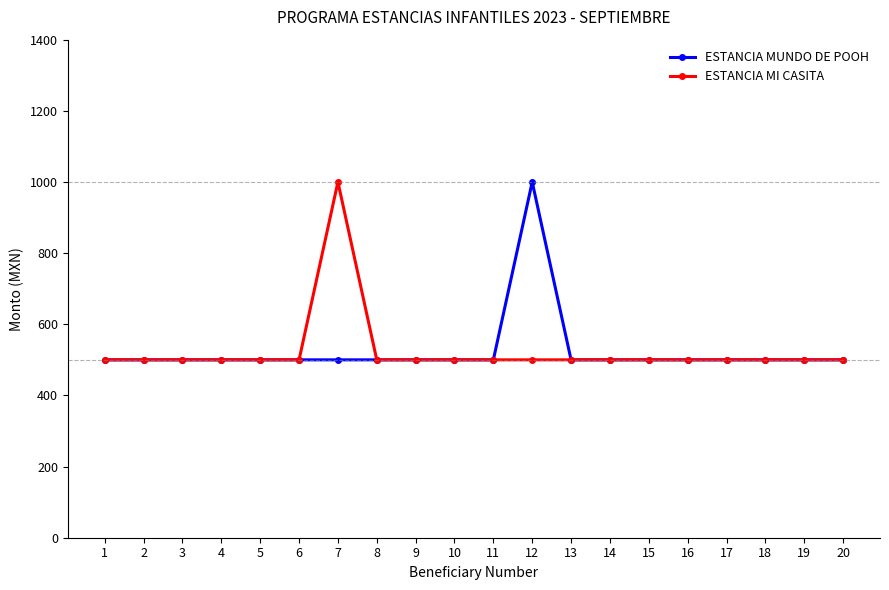

Reading left to right, extract all data points from this chart.

ESTANCIA MUNDO DE POOH: 1=500	2=500	3=500	4=500	5=500	6=500	7=500	8=500	9=500	10=500	11=500	12=1000	13=500	14=500	15=500	16=500	17=500	18=500	19=500	20=500
ESTANCIA MI CASITA: 1=500	2=500	3=500	4=500	5=500	6=500	7=1000	8=500	9=500	10=500	11=500	12=500	13=500	14=500	15=500	16=500	17=500	18=500	19=500	20=500